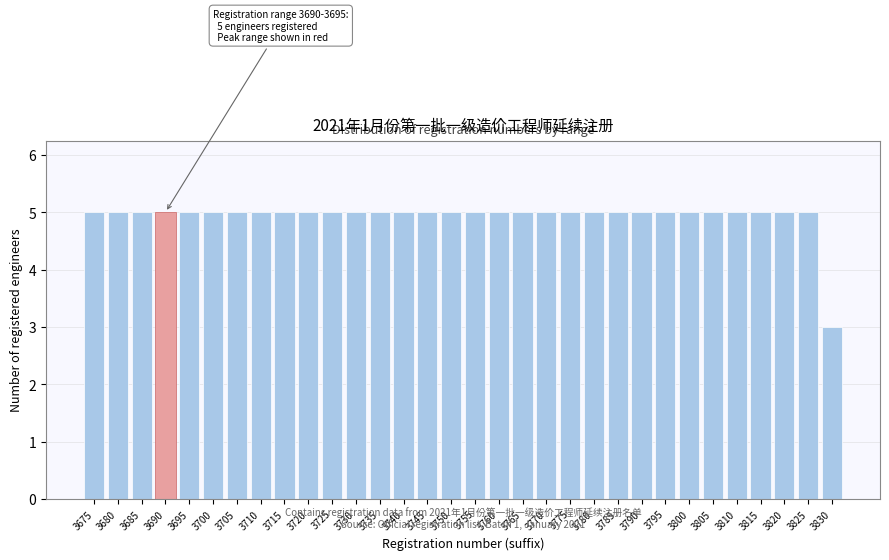

What is the value of the 22nd bar from the left?

5